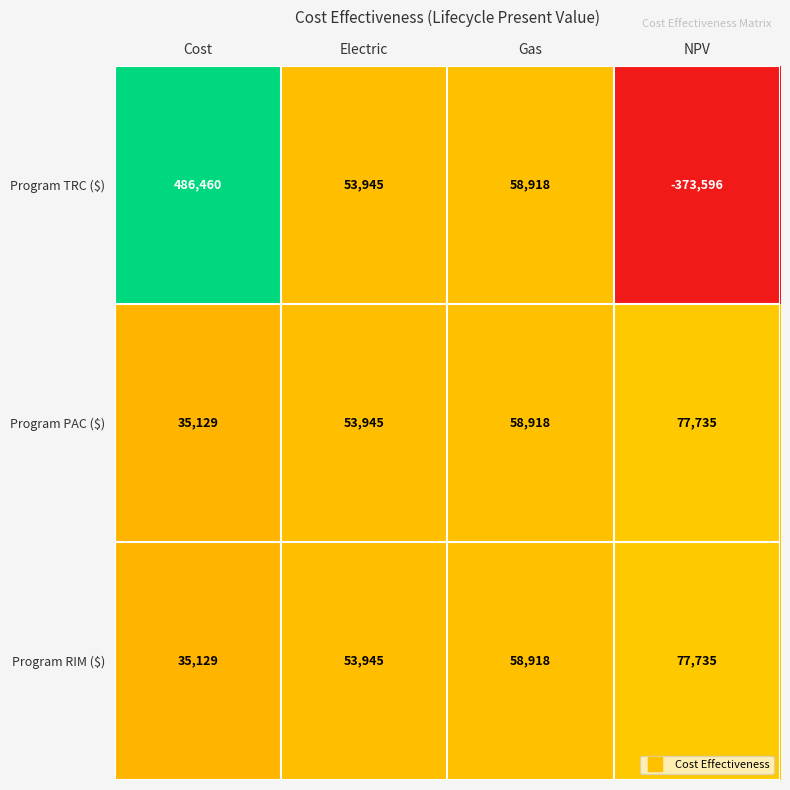

At which category is the sum across all series the highest?

Cost